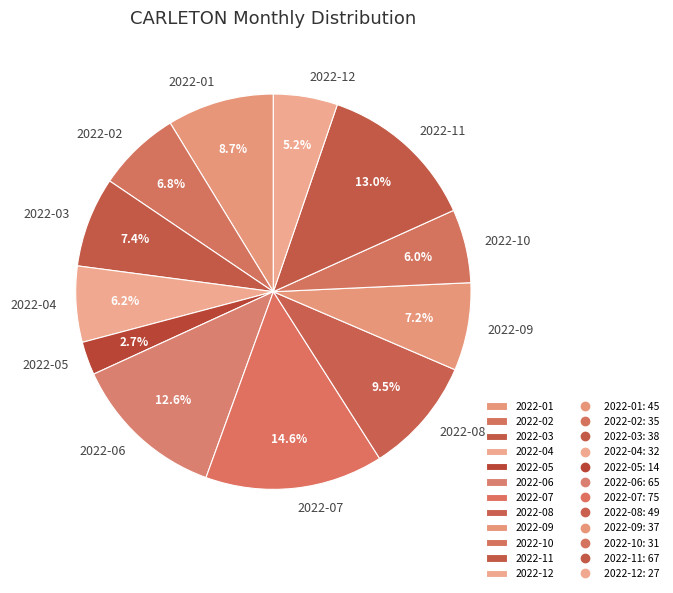

Is 2022-10 the majority of the pie?

No